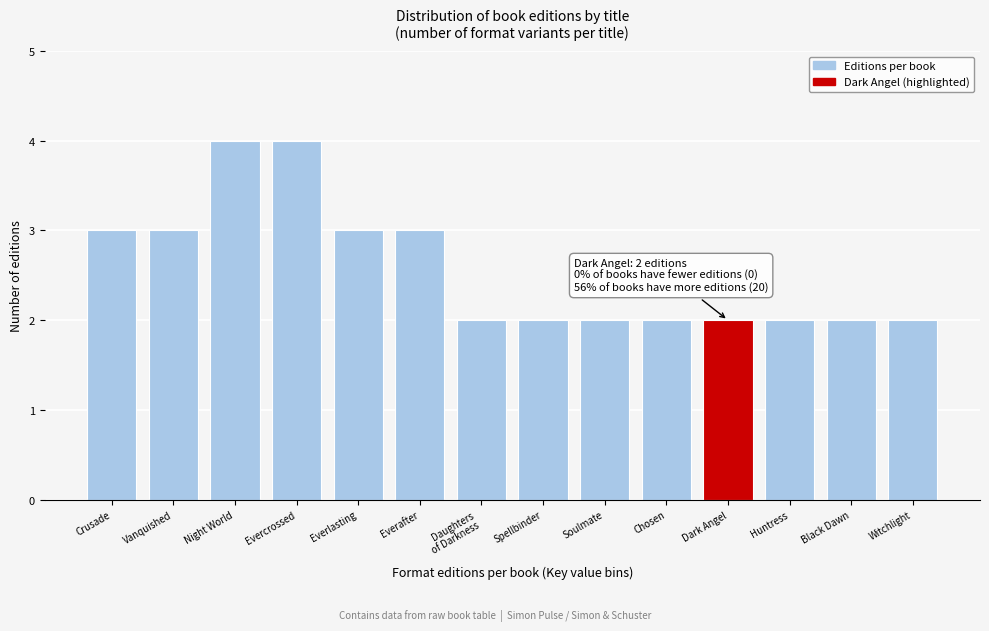

Reading left to right, what are all the values shown in this chart?

3	3	4	4	3	3	2	2	2	2	2	2	2	2